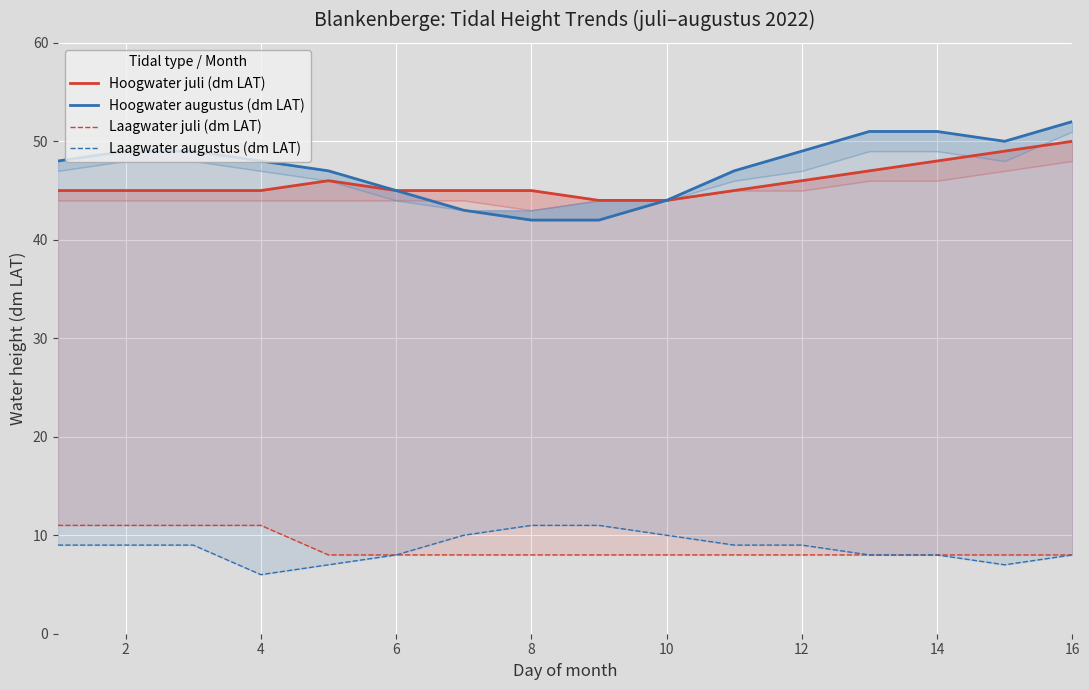

Rank the series by their maximum value, from highest to lowest.

Hoogwater augustus (dm LAT), Hoogwater juli (dm LAT), Laagwater juli (dm LAT), Laagwater augustus (dm LAT)